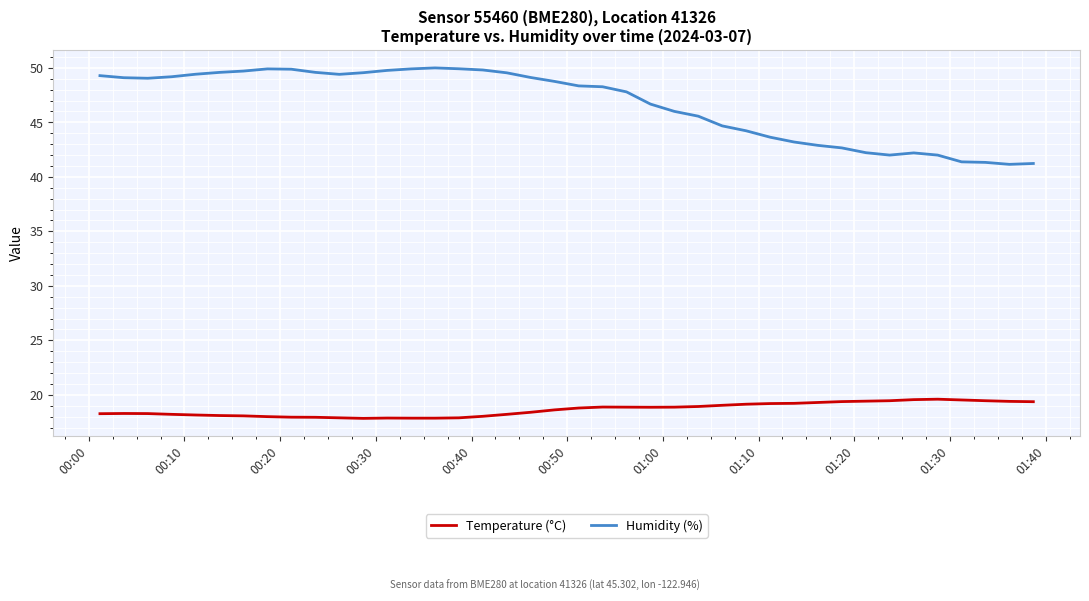

Which series has the widest spread of values?

Humidity (%)